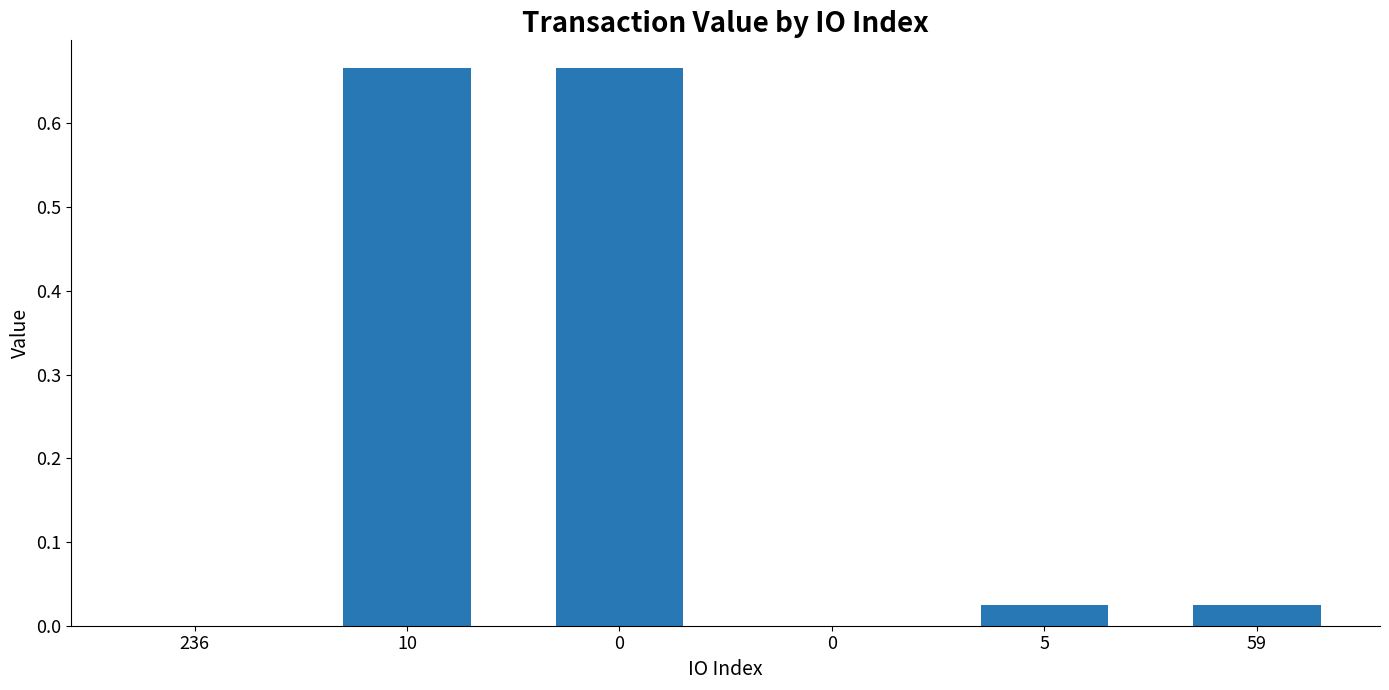

How many categories are shown in the chart?

6